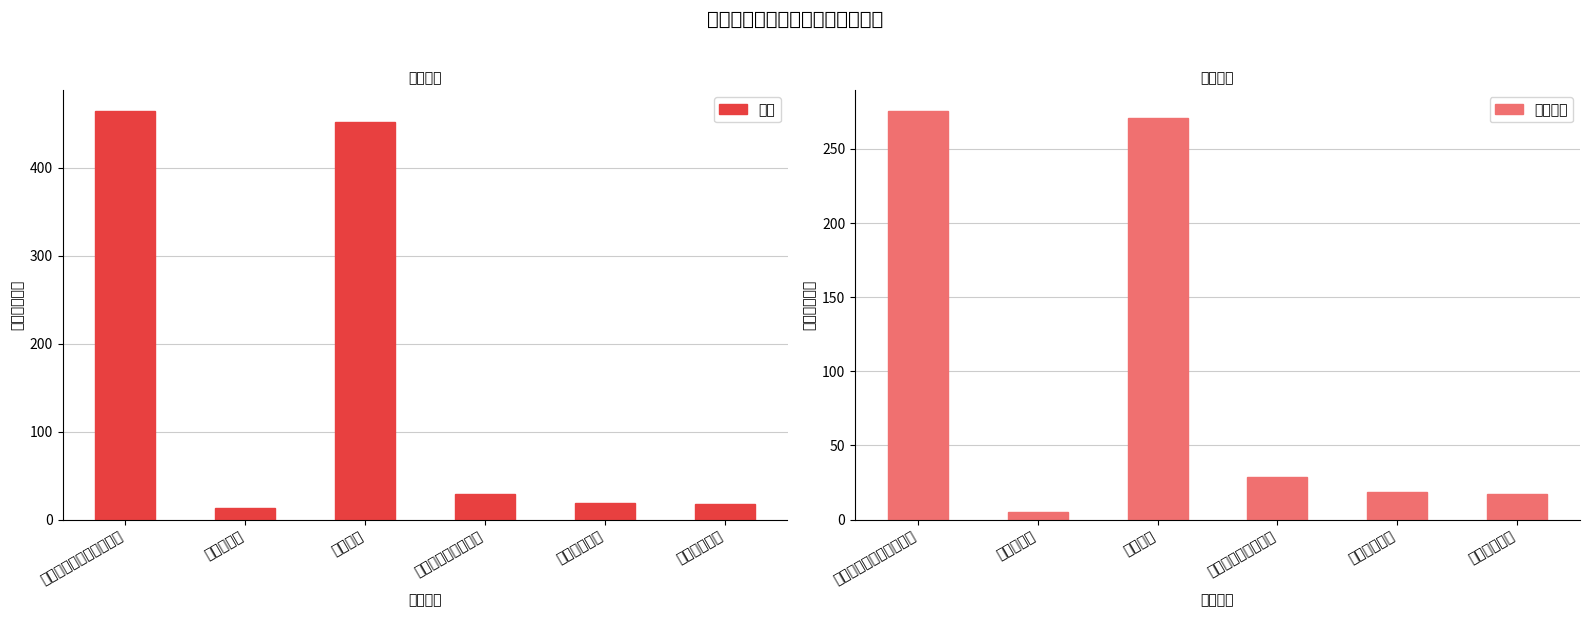

How many bars are there in total?

12